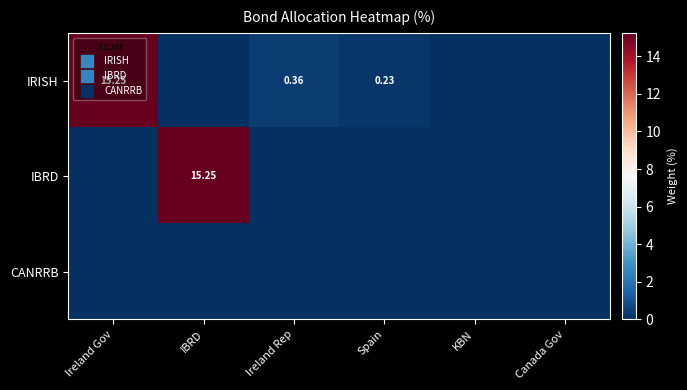

What is the maximum value for IRISH?

15.2